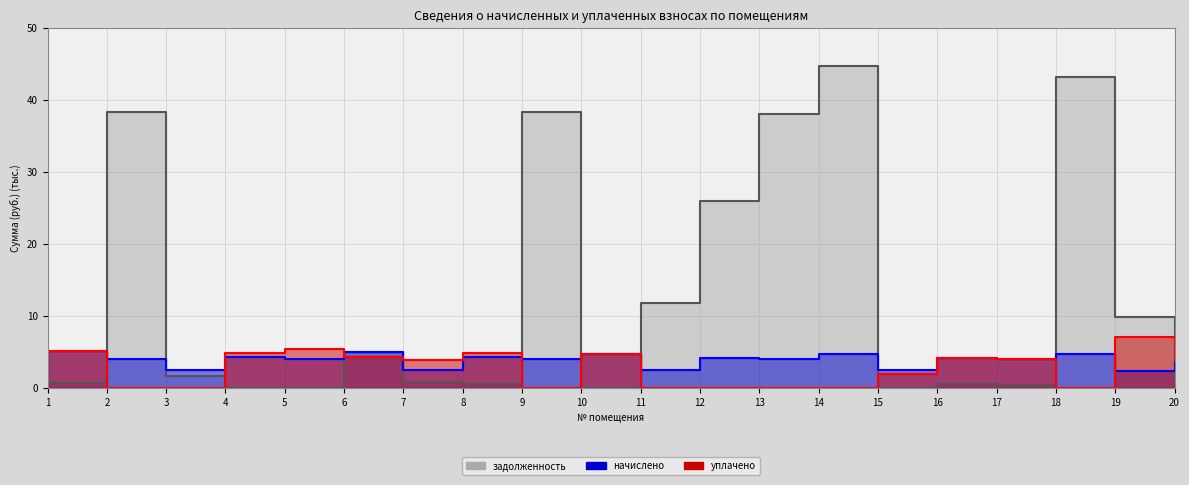

At 13, list the series in order from smallest to largest.

уплачено, начислено, задолженность